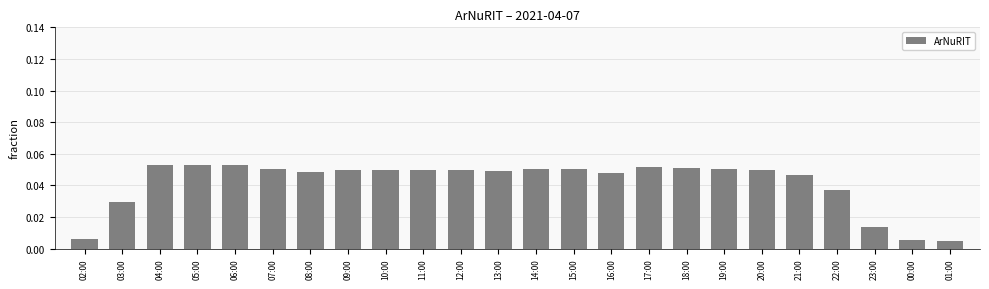

Between 02:00 and 03:00, which is larger?

03:00